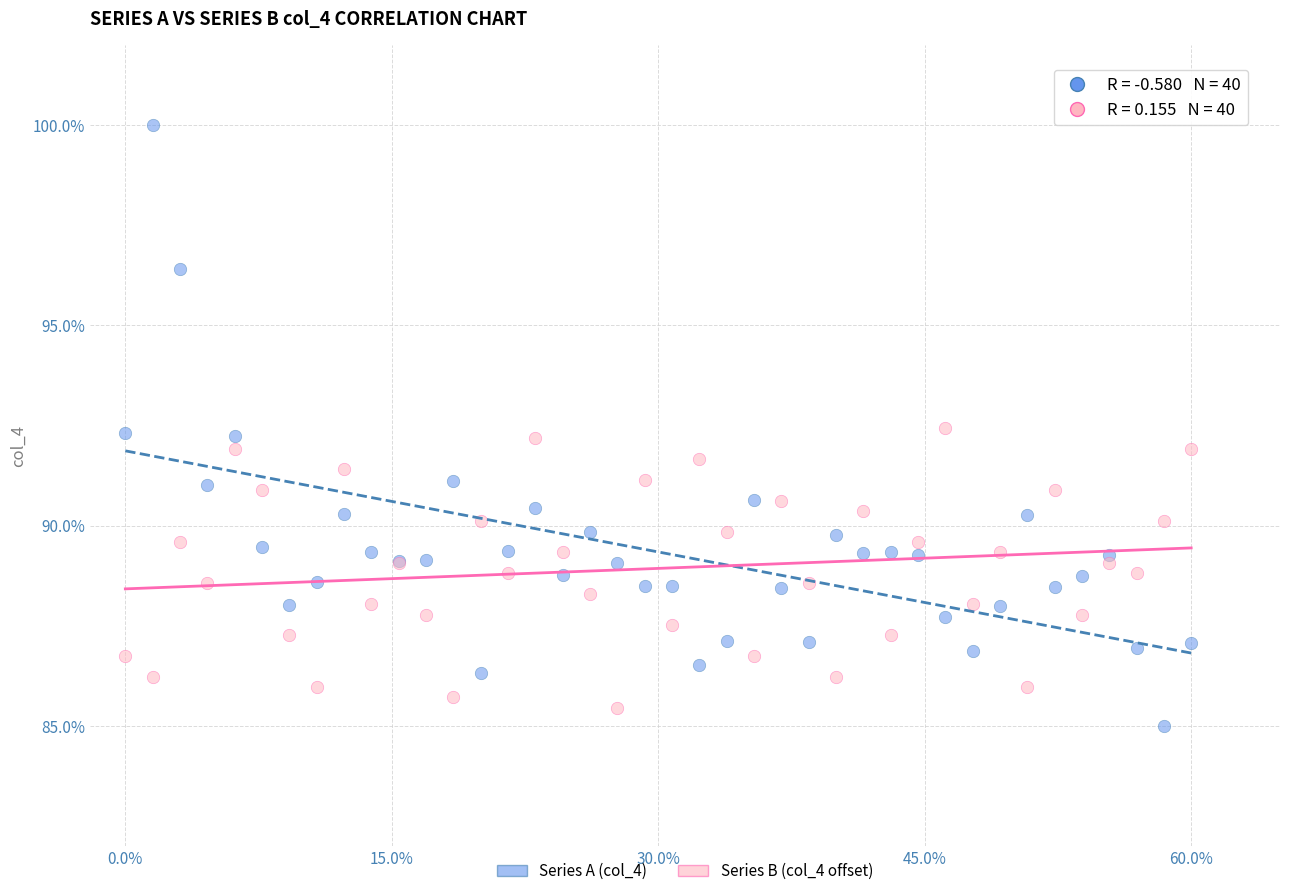

What is the X range (max minus min) for the scatter plot?

60.0